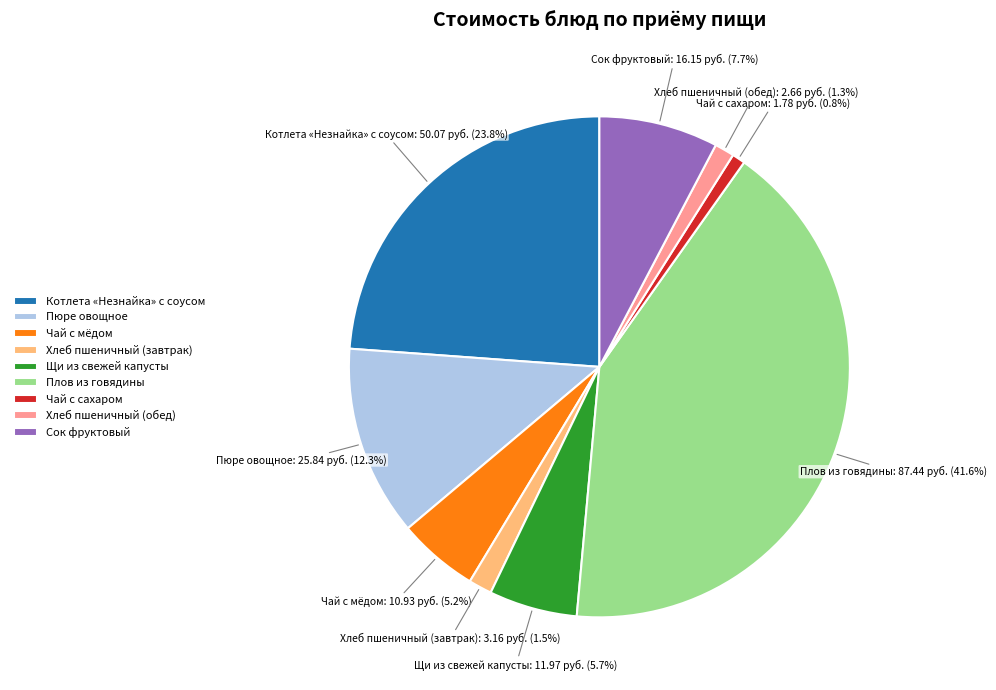

How many segments does this pie chart have?

9